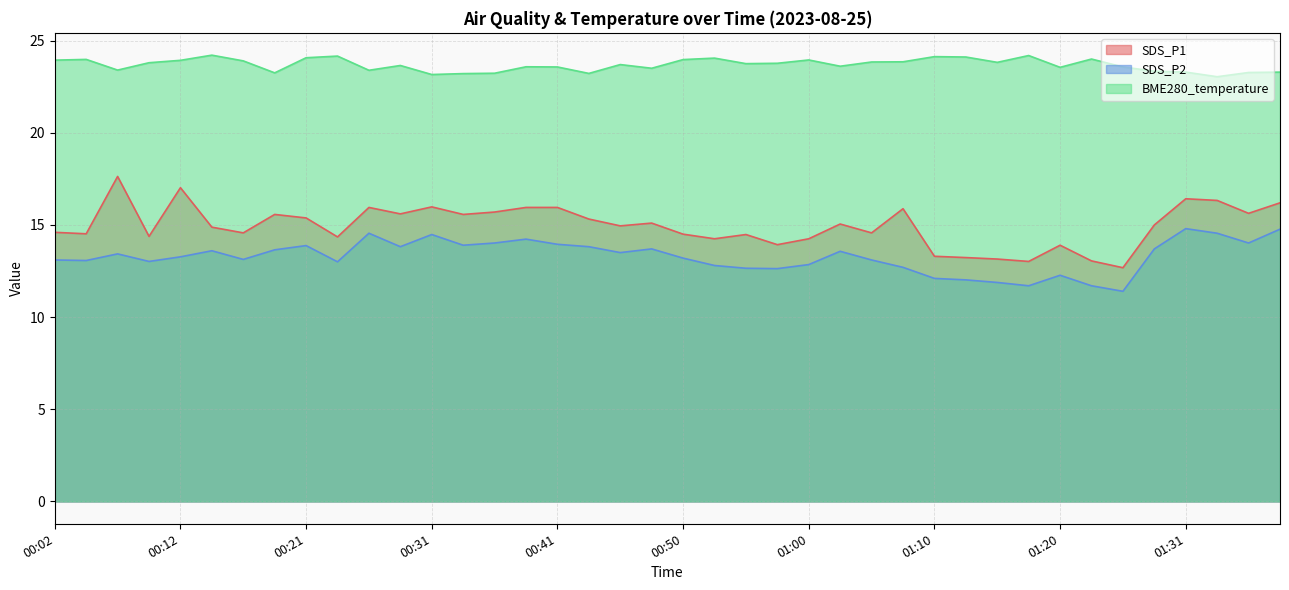

Which series has the largest total across all categories?

BME280_temperature